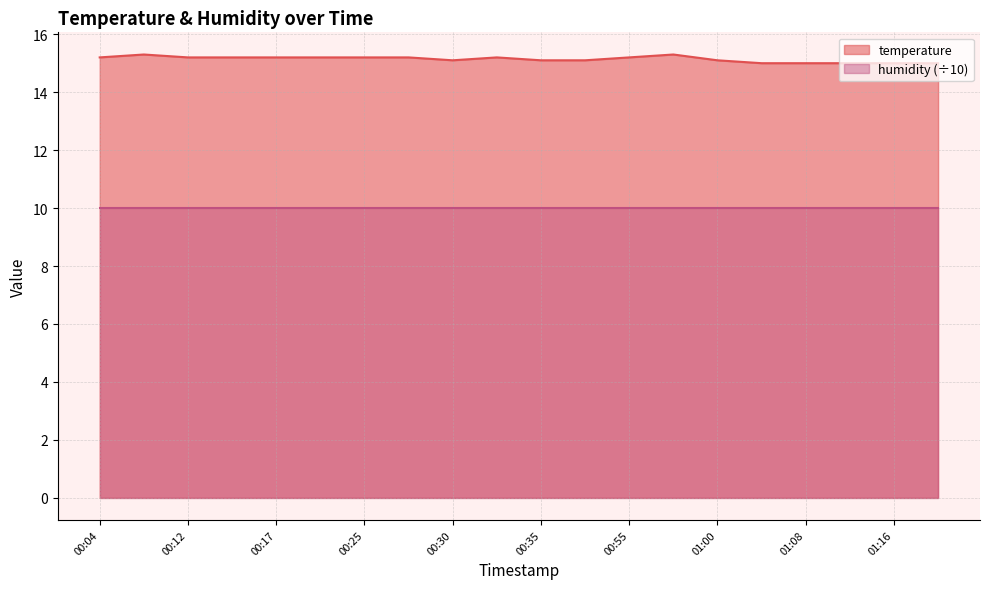

Reading left to right, transcribe all the data shown in this chart.

00:04=15.2	00:09=15.3	00:12=15.2	00:15=15.2	00:17=15.2	00:22=15.2	00:25=15.2	00:27=15.2	00:30=15.1	00:32=15.2	00:35=15.1	00:41=15.1	00:55=15.2	00:58=15.3	01:00=15.1	01:05=15.0	01:08=15.0	01:14=15.0	01:16=15.0	01:19=15.0